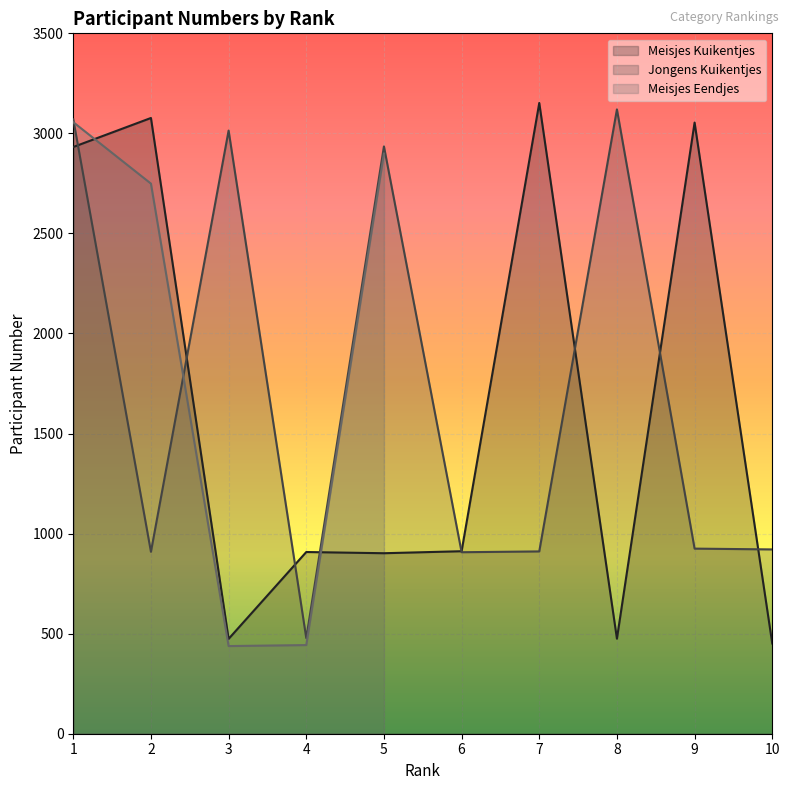

The value of Jongens Kuikentjes at 9 is 1641. True or false?

False